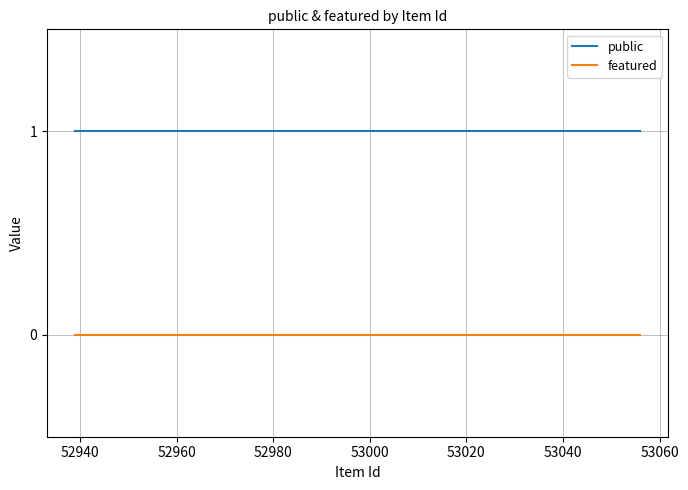

Rank the series by their average value, from highest to lowest.

public, featured